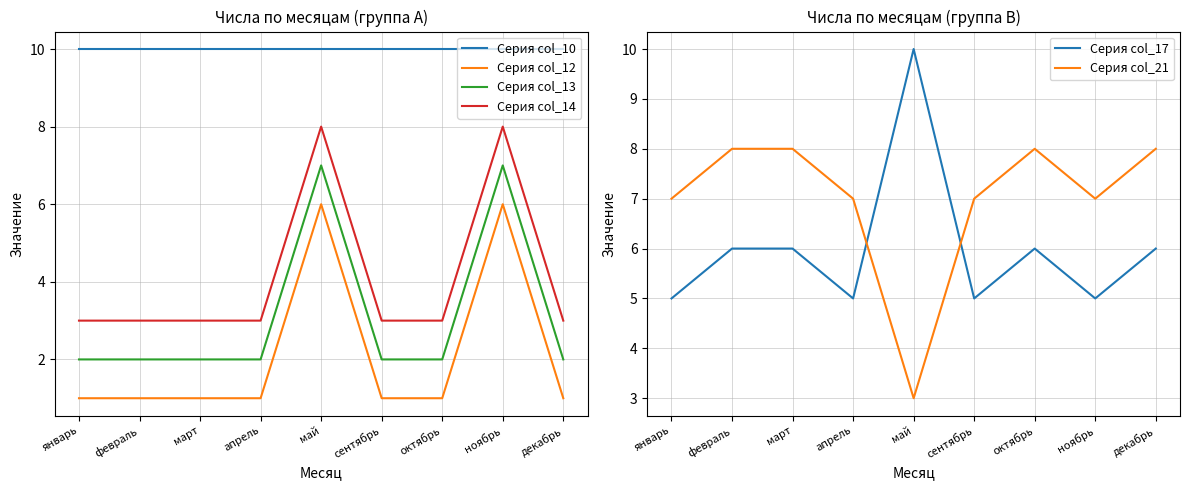

What are all the series names shown in the legend?

Серия col_10, Серия col_12, Серия col_13, Серия col_14, Серия col_17, Серия col_21